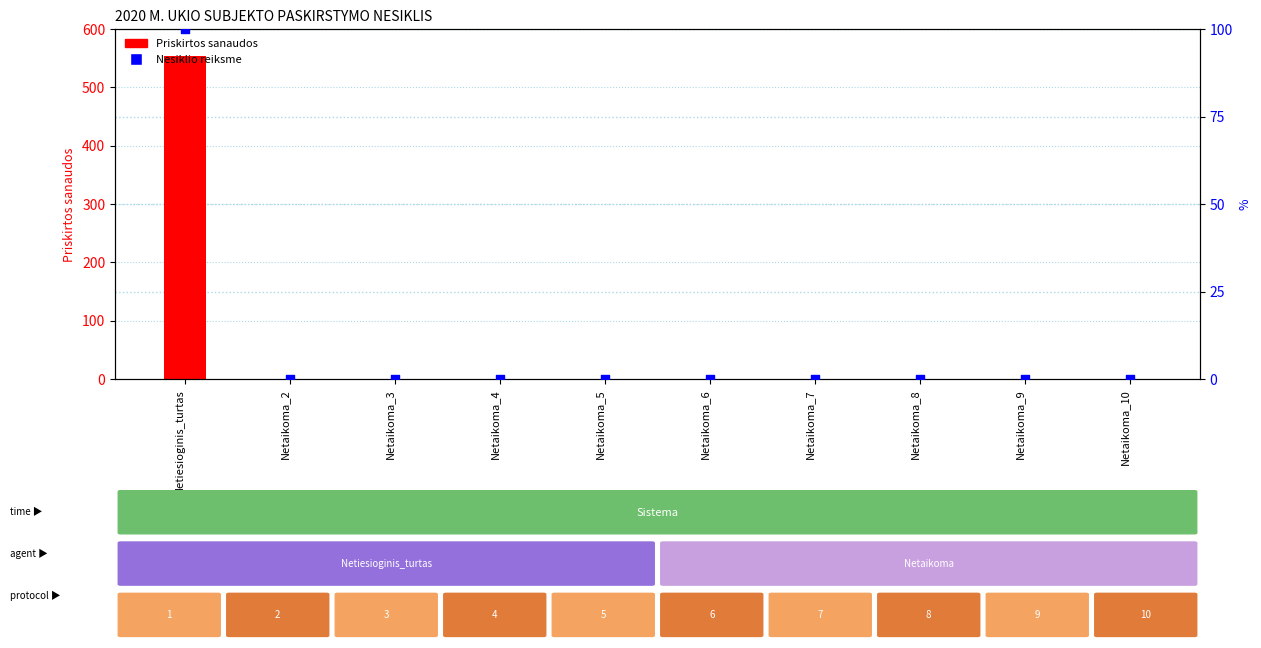

Is the value of Priskirtos sanaudos at Netaikoma_3 greater than the value of Nesiklio reiksme at Netaikoma_5?

No